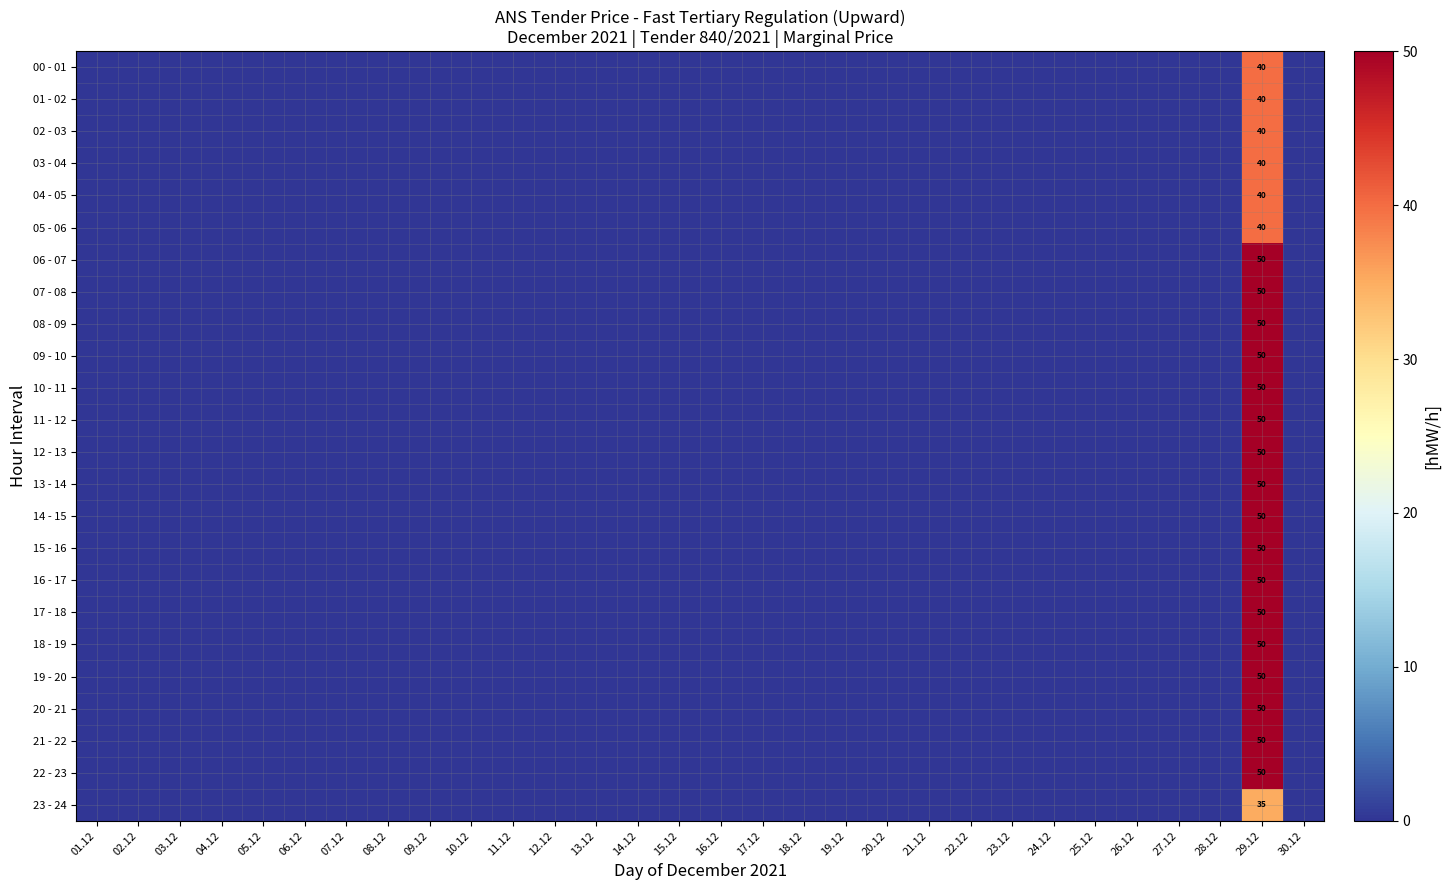

At which category is the sum across all series the highest?

29.12